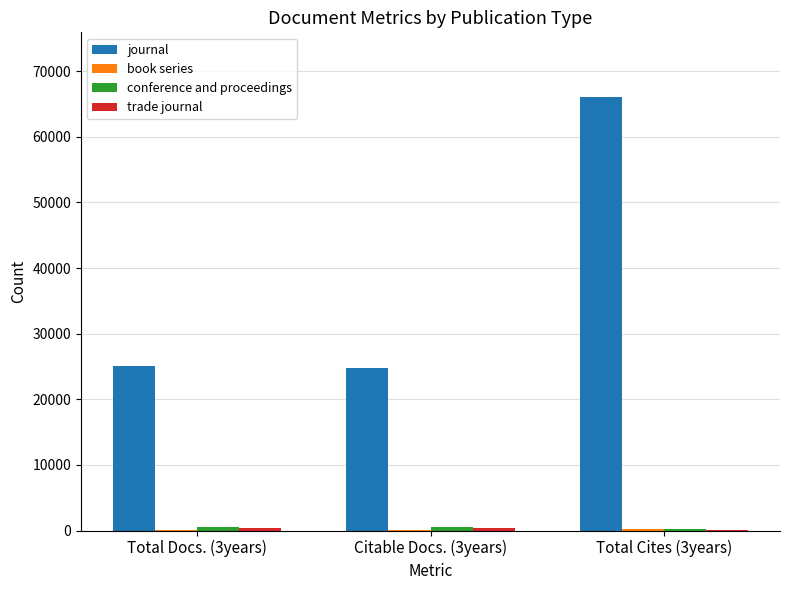

At which category is the sum across all series the highest?

Total Cites (3years)